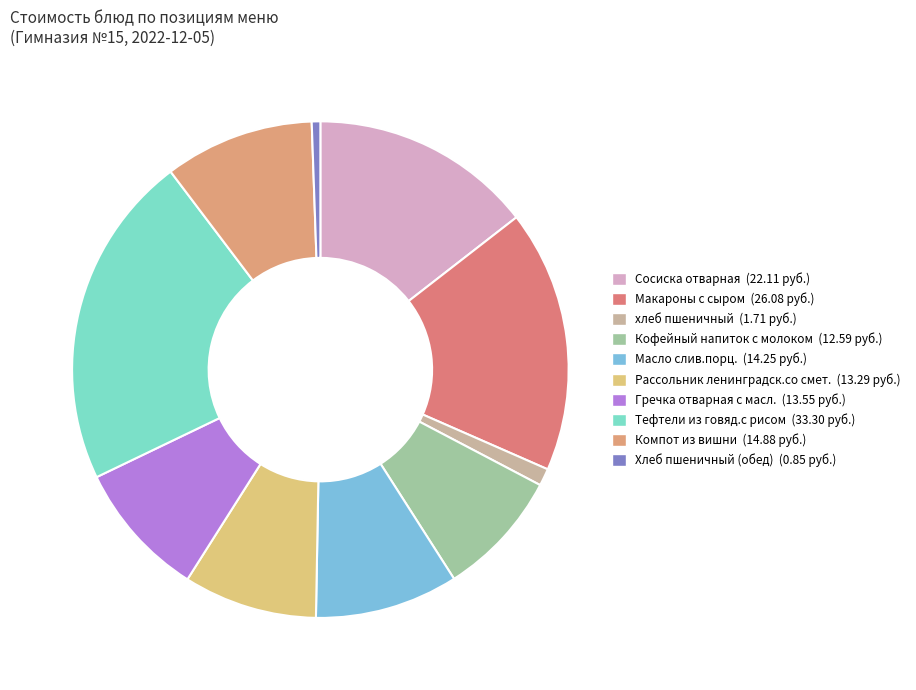

What is the largest slice in the pie chart?

Тефтели из говяд.с рисом